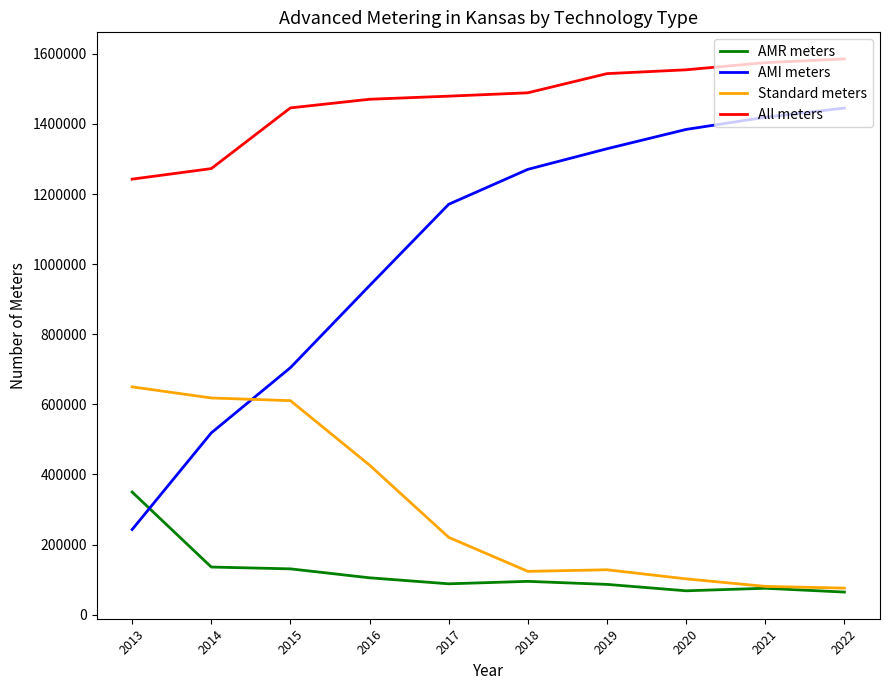

What is the difference between the highest and lowest values at 2013?

999735